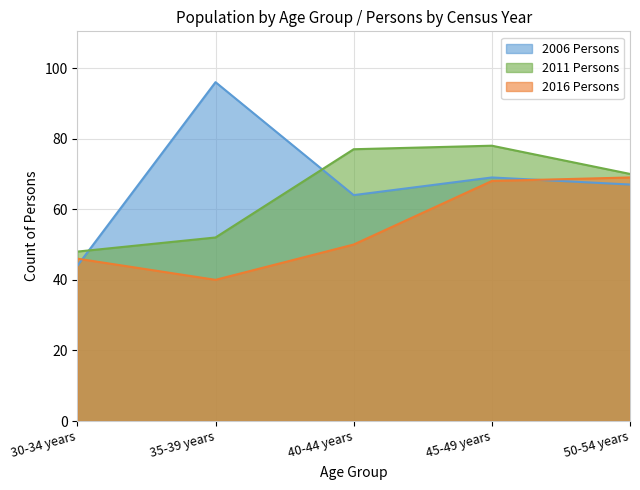

At which category does 2016 Persons reach its first local valley?

35-39 years